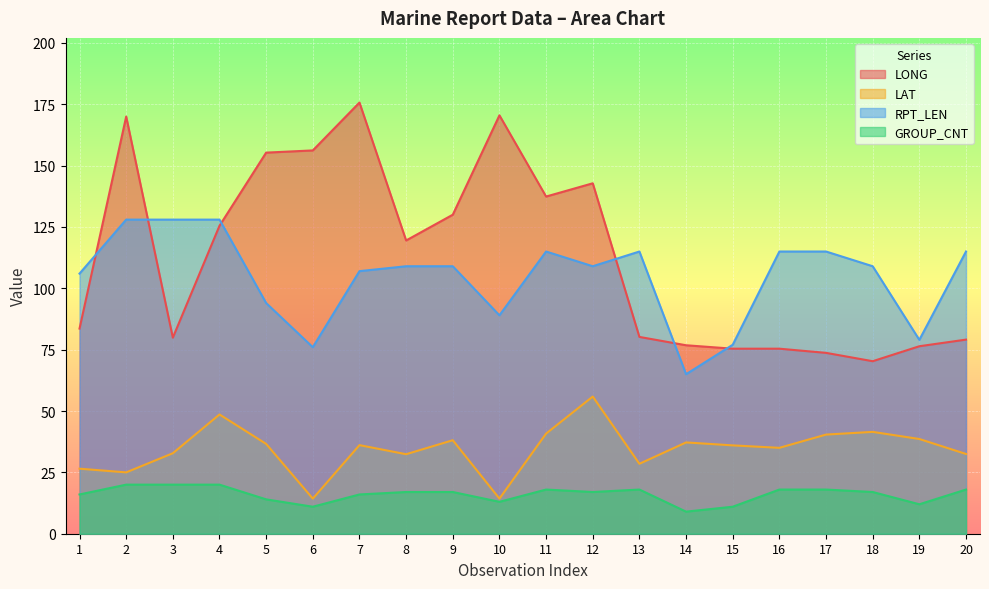

True or false: GROUP_CNT has a value of 11.0 at 15.

True